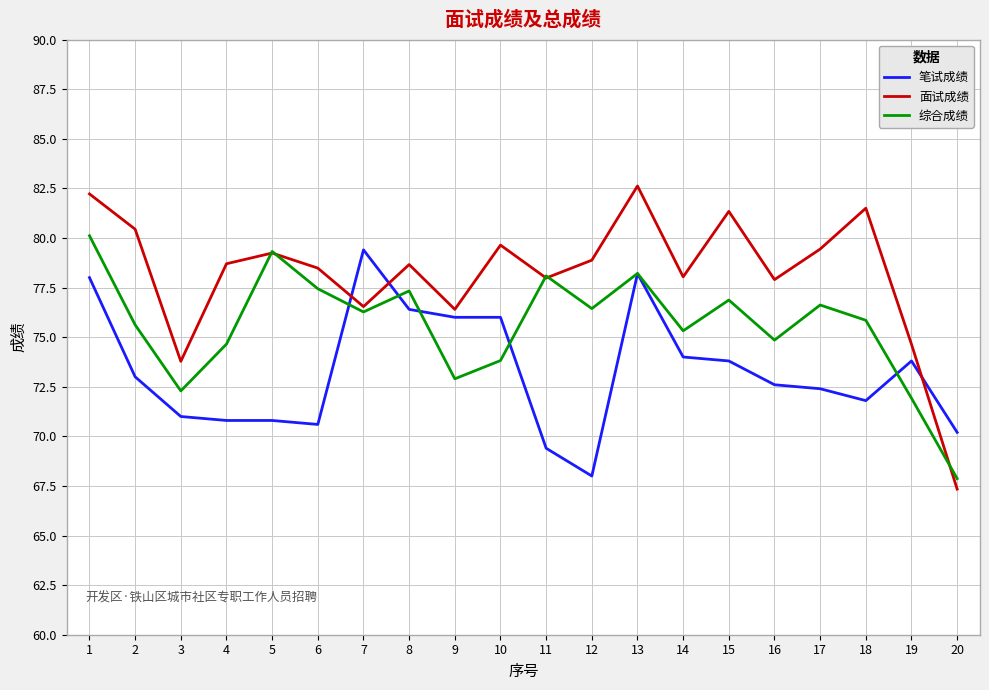

Which series has the largest total across all categories?

面试成绩